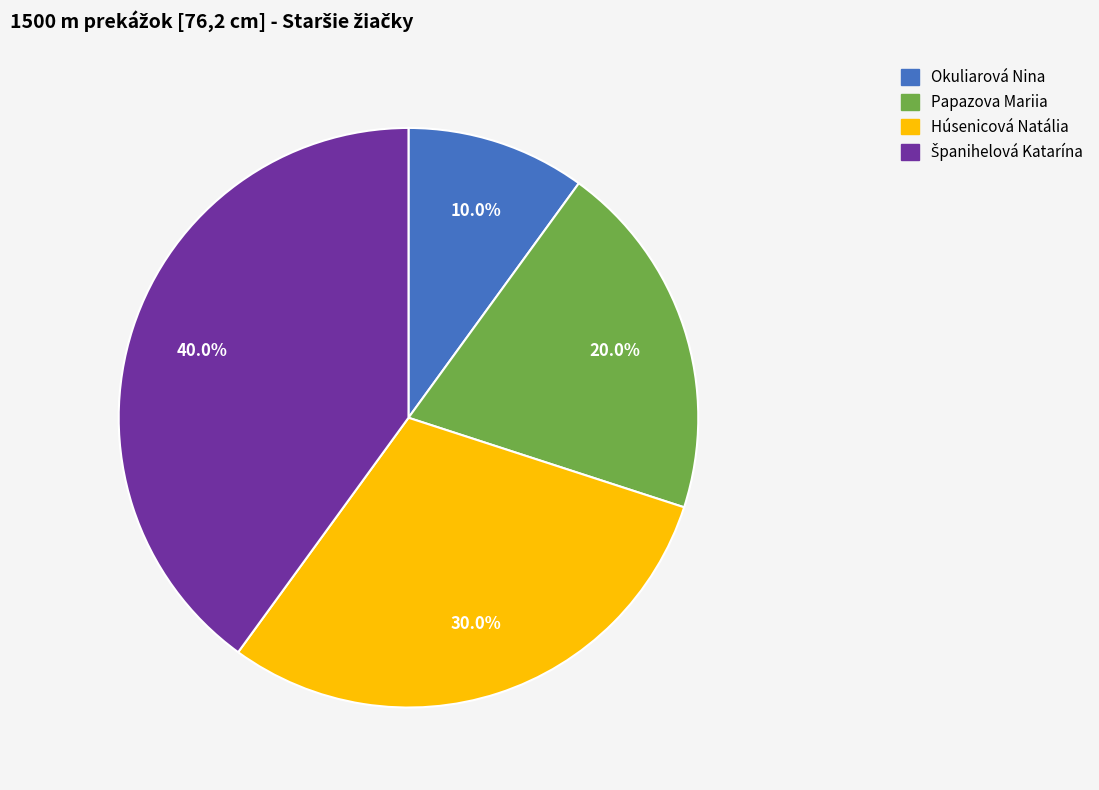

Is the sum of Okuliarová Nina and Papazova Mariia greater than half?

No